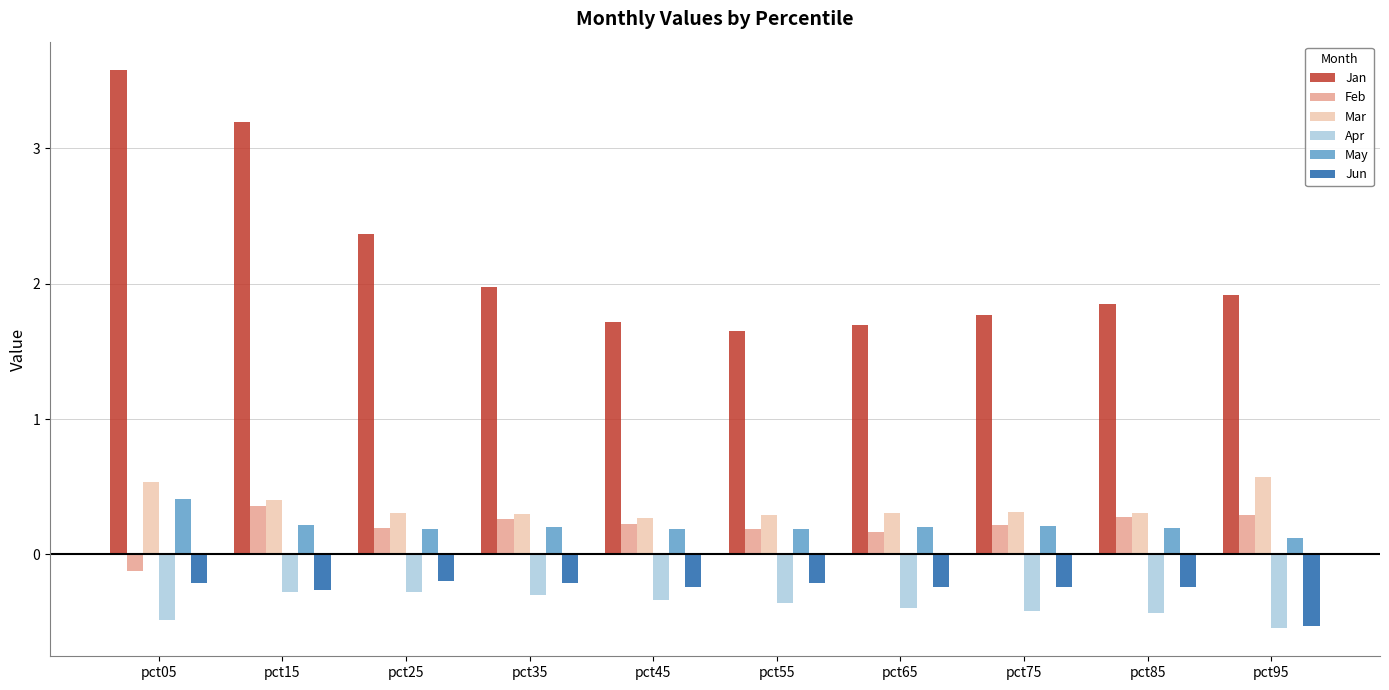

Is the value of May at pct75 greater than the value of Mar at pct15?

No